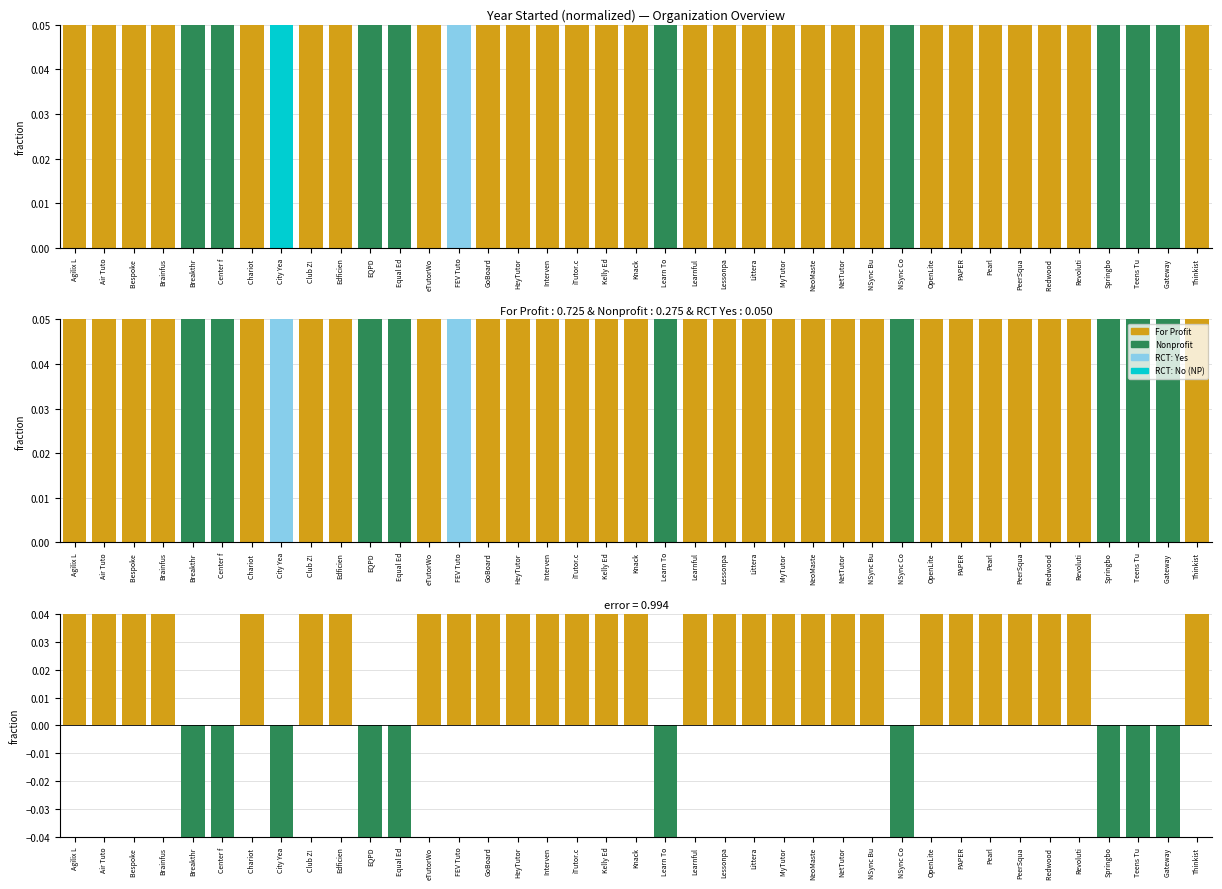

Reading right to left, list all the values displayed in this chart.

For Profit: 1.0	0.0	0.0	0.0	1.0	1.0	1.0	1.0	1.0	1.0	0.0	1.0	1.0	1.0	1.0	1.0	1.0	1.0	0.0	1.0	1.0	1.0	1.0	1.0	1.0	1.0	1.0	0.0	0.0	1.0	1.0	0.0	1.0	0.0	0.0	1.0	1.0	1.0	1.0
Nonprofit: 0.0	1.0	1.0	1.0	0.0	0.0	0.0	0.0	0.0	0.0	1.0	0.0	0.0	0.0	0.0	0.0	0.0	0.0	1.0	0.0	0.0	0.0	0.0	0.0	0.0	0.0	0.0	1.0	1.0	0.0	0.0	1.0	0.0	1.0	1.0	0.0	0.0	0.0	0.0
RCT: Yes: 0.0	0.0	0.0	0.0	0.0	0.0	0.0	0.0	0.0	0.0	0.0	0.0	0.0	0.0	0.0	0.0	0.0	0.0	0.0	0.0	0.0	0.0	0.0	0.0	0.0	1.0	0.0	0.0	0.0	0.0	0.0	1.0	0.0	0.0	0.0	0.0	0.0	0.0	0.0
FP - NP diff: 1.0	-1.0	-1.0	-1.0	1.0	1.0	1.0	1.0	1.0	1.0	-1.0	1.0	1.0	1.0	1.0	1.0	1.0	1.0	-1.0	1.0	1.0	1.0	1.0	1.0	1.0	1.0	1.0	-1.0	-1.0	1.0	1.0	-1.0	1.0	-1.0	-1.0	1.0	1.0	1.0	1.0